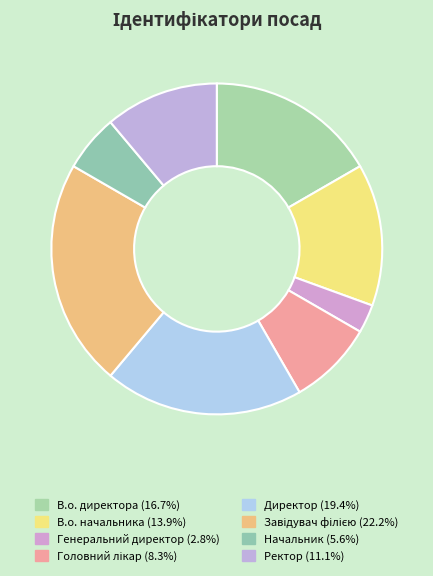

Which category has the smallest portion of the pie?

Генеральний директор